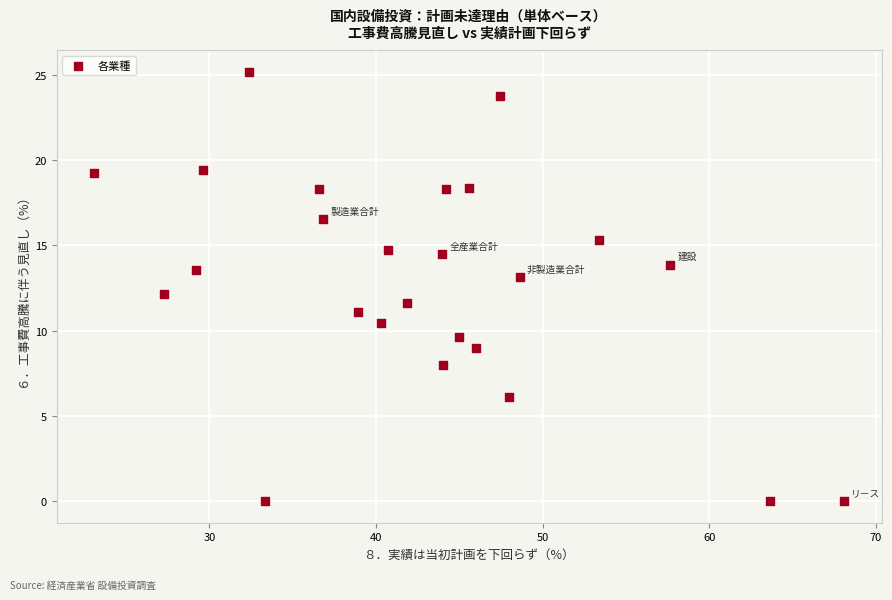

What is the range of Y values (max minus min)?

25.2